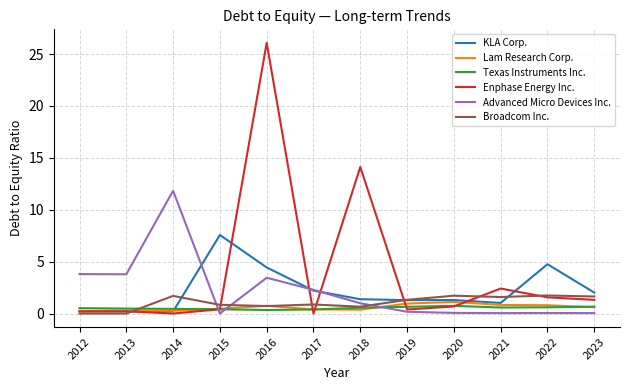

Which series changed the most between 2015 and 2023?

KLA Corp.